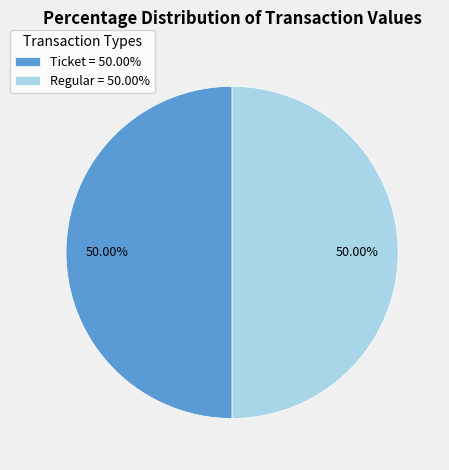

What is the ratio of the value at Regular = 50.00% to the value at Ticket = 50.00%?

1.0